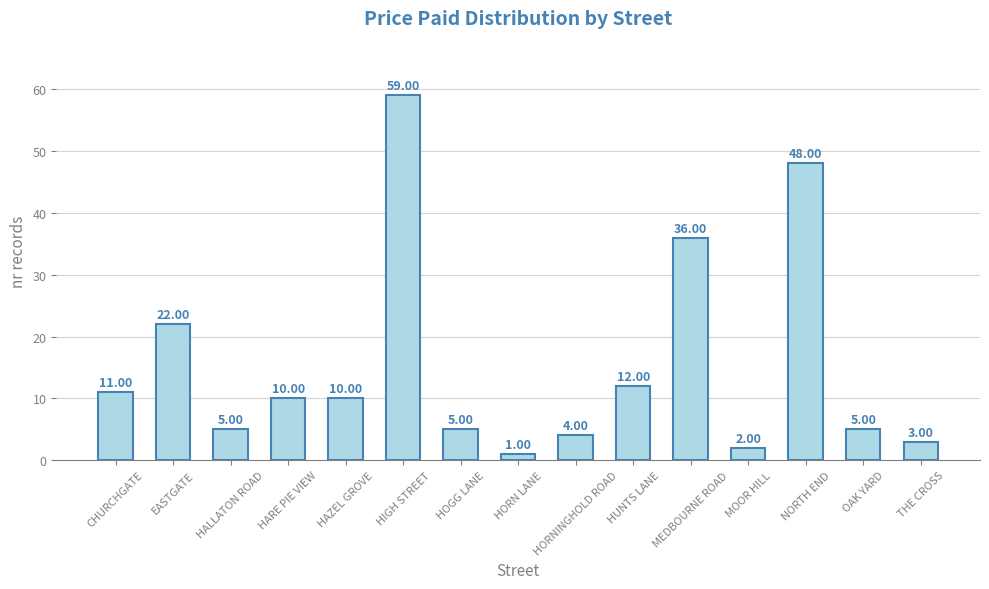

At which category does the chart reach its minimum across all series?

HORN LANE